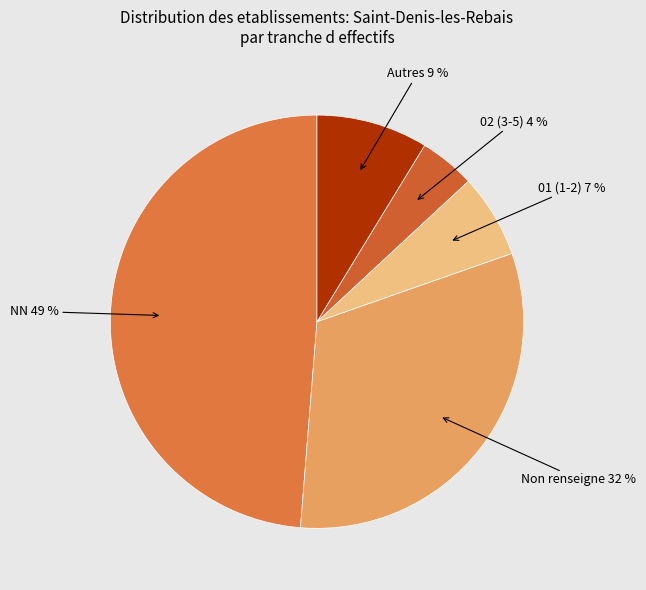

Count the number of slices in the pie.

5